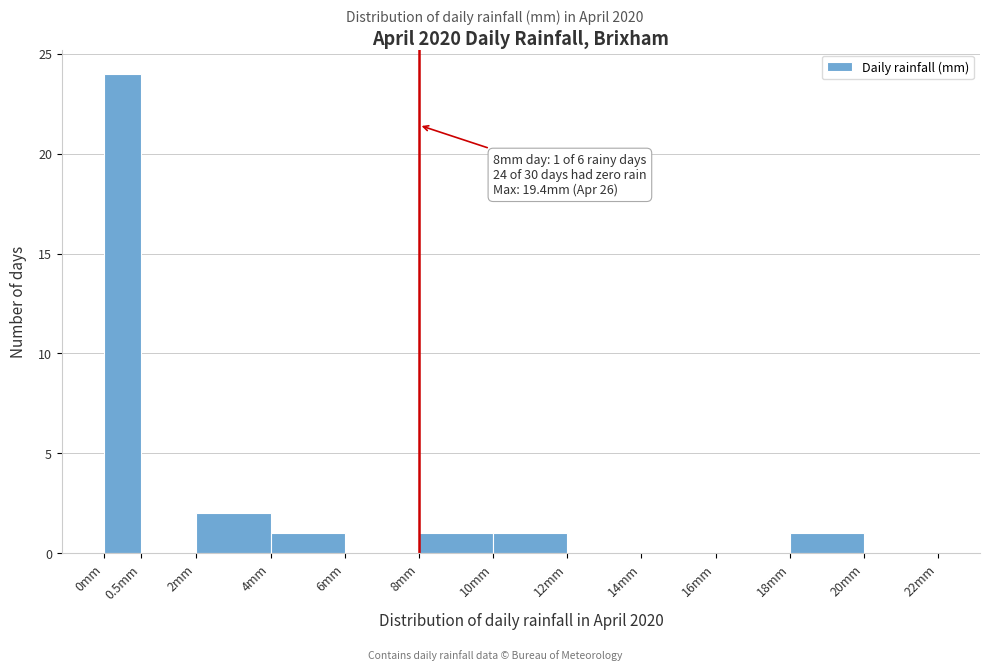

Reading left to right, extract all data points from this chart.

0mm=24	0.5mm=0	2mm=2	4mm=1	6mm=0	8mm=1	10mm=1	12mm=0	14mm=0	16mm=0	18mm=1	20mm=0